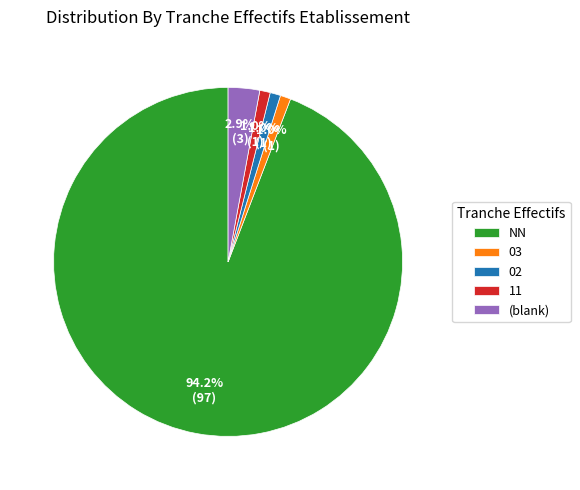

Which slice represents more than half of the pie?

NN